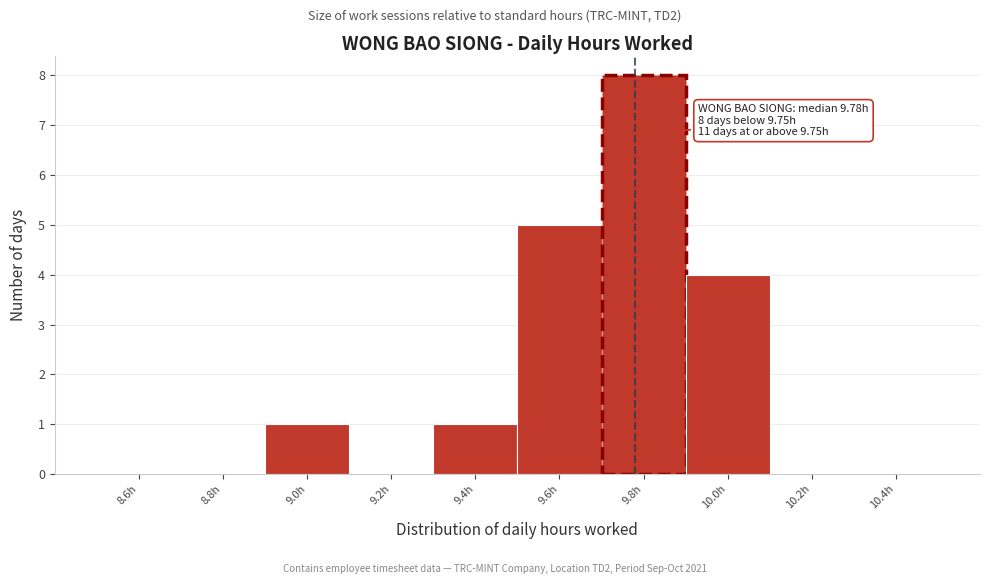

Which range on the x-axis has the tallest bar?

9.7 to 9.9